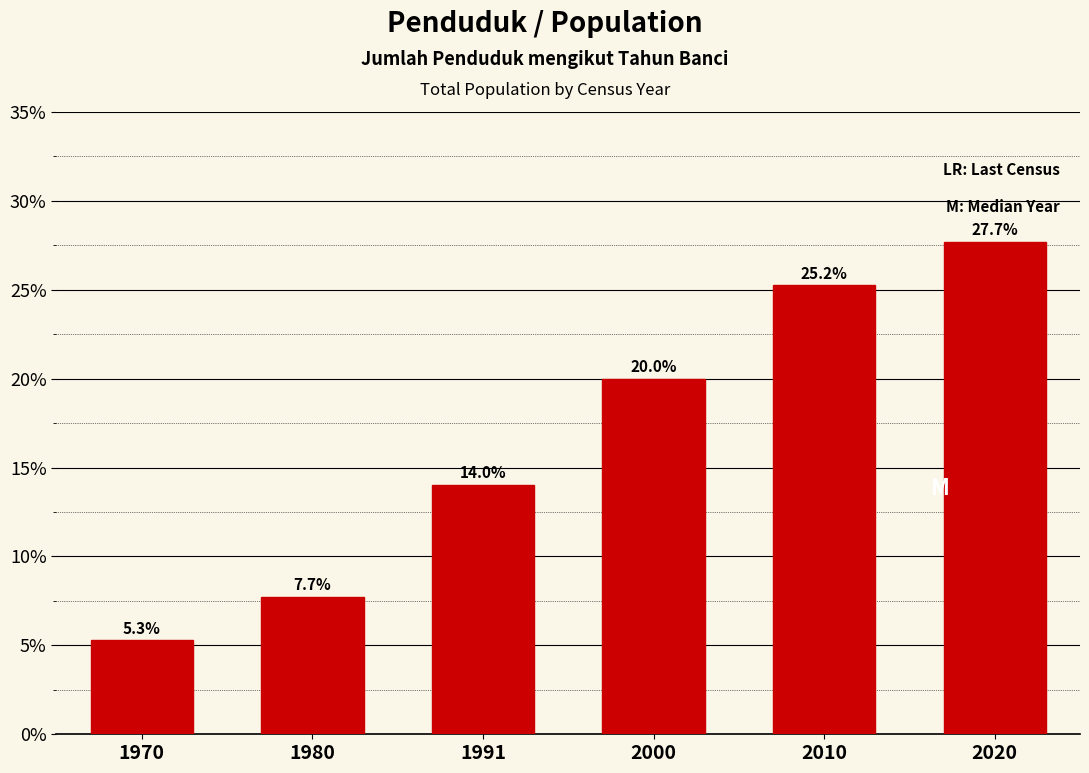

Reading left to right, what are all the values shown in this chart?

1970=5.3	1980=7.7	1991=14.0	2000=20.0	2010=25.2	2020=27.7